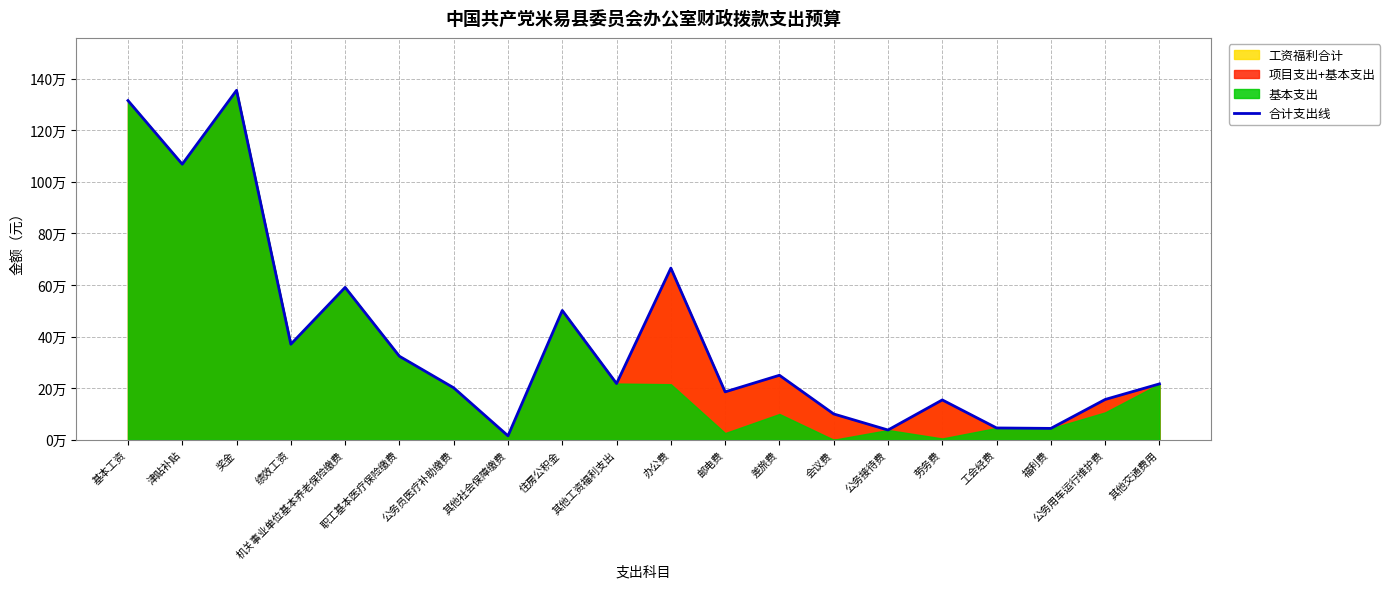

What is the label of the 11th point from the left?

办公费